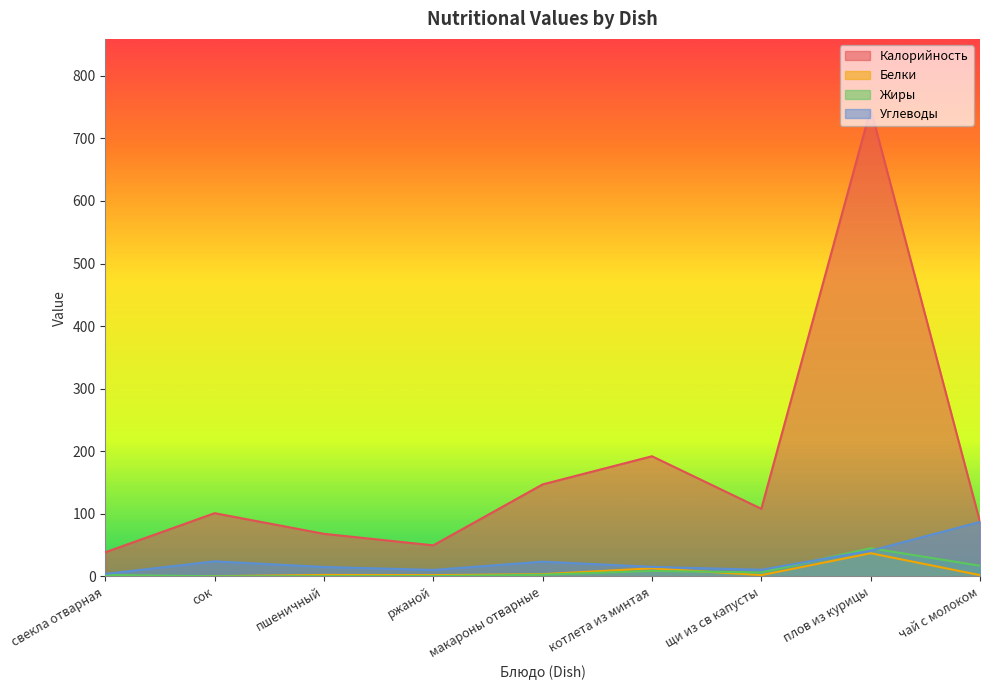

What value does the Калорийность series have at свекла отварная?

38.5